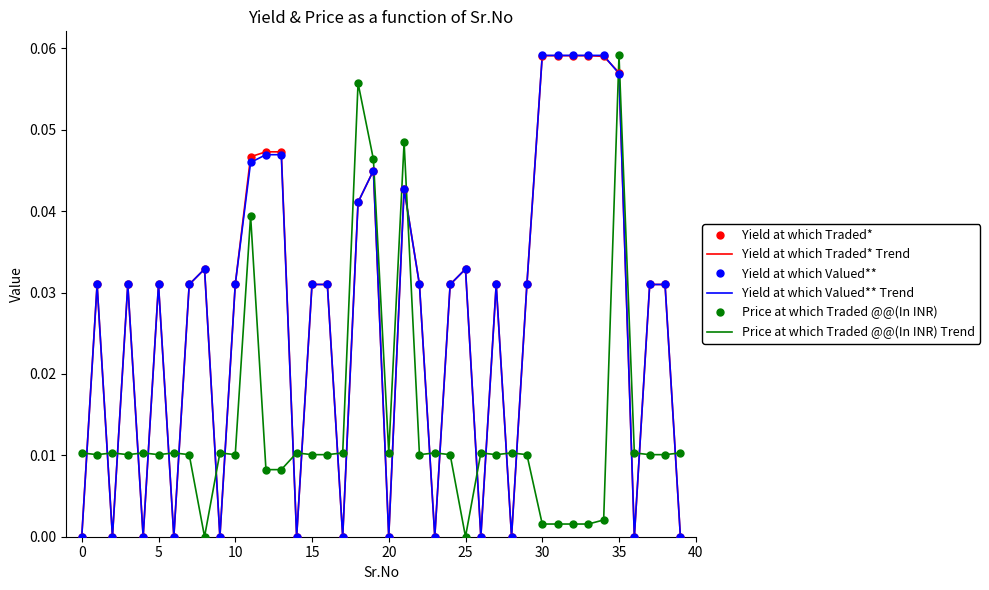

Between which two adjacent categories do Yield at which Valued** and Yield at which Traded* first intersect?

34 and 35